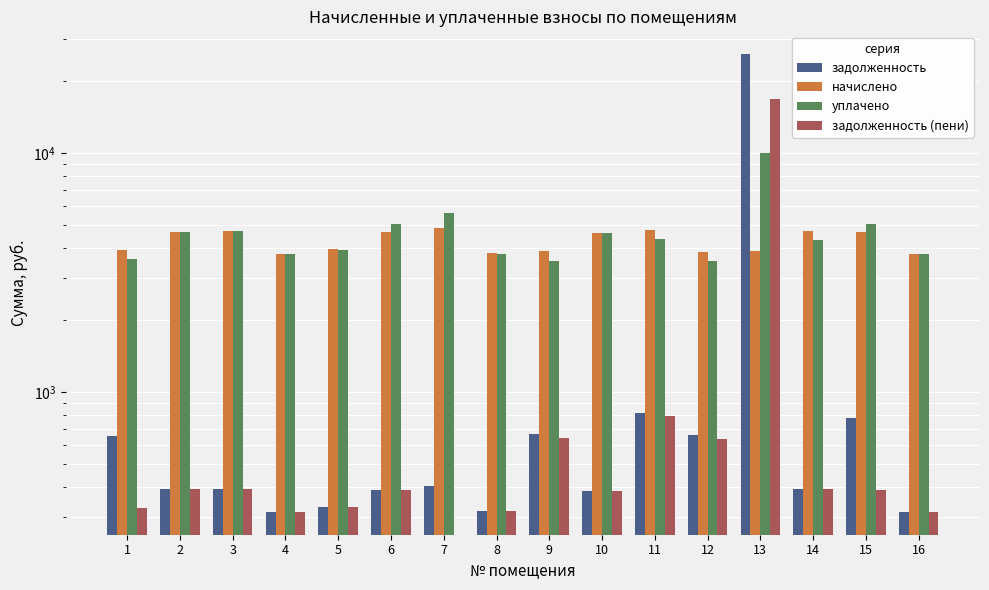

At which category is the sum across all series the highest?

13